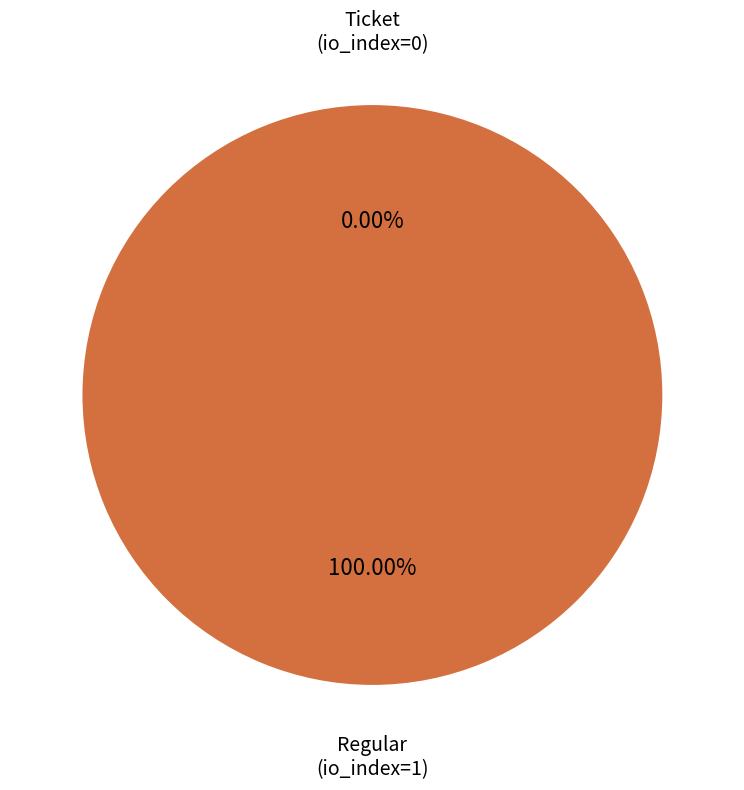

Between Regular (io_index=1) and Ticket (io_index=0), which is larger?

Regular (io_index=1)